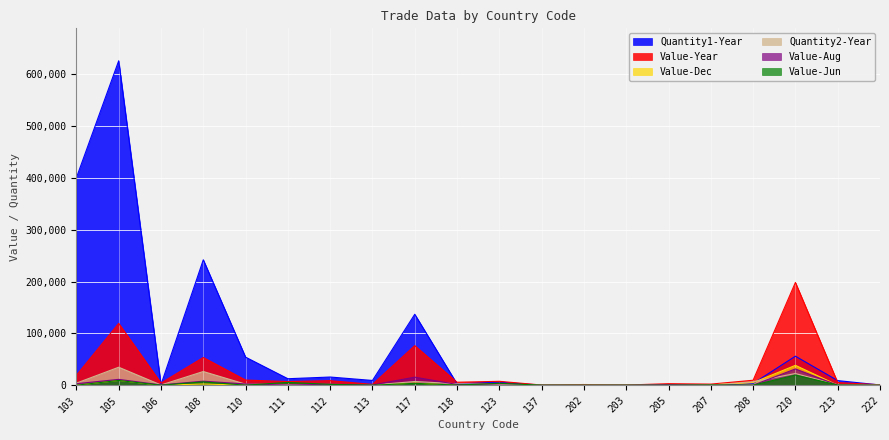

The value of Value-Aug at 207 is 0. True or false?

True